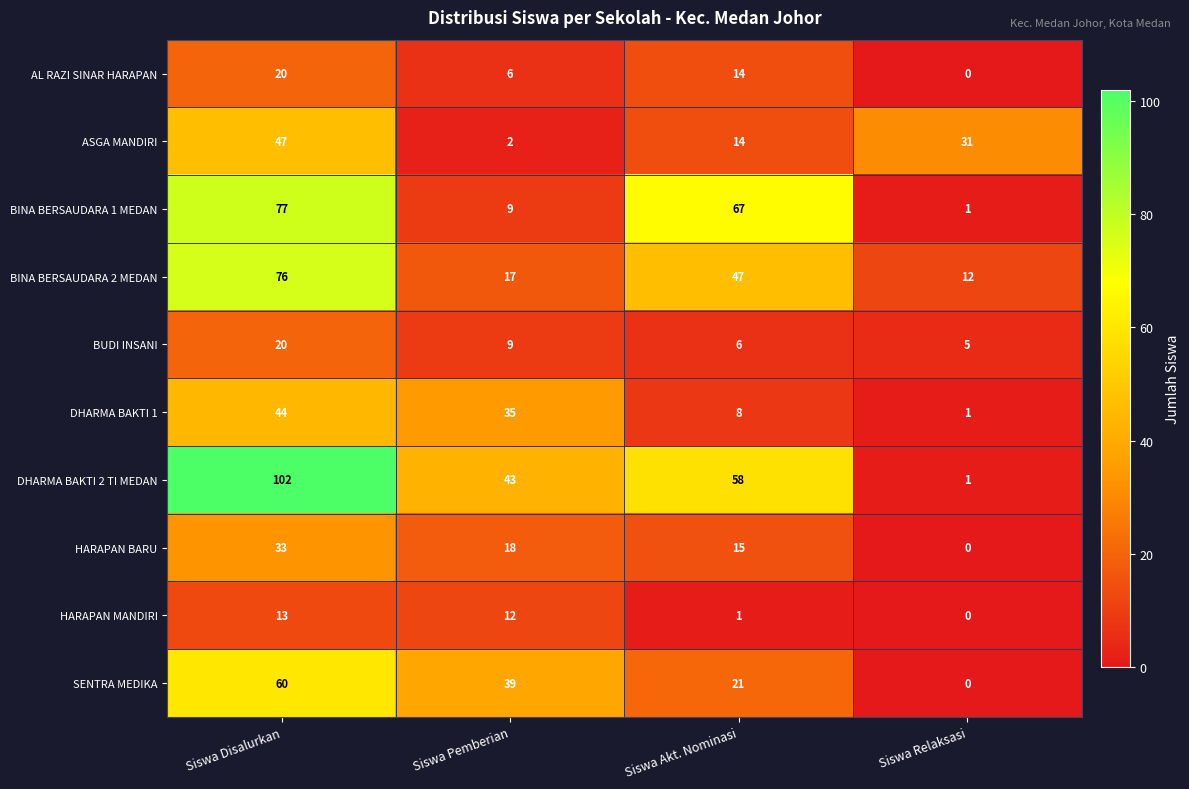

What is the difference between the highest and lowest values at Siswa Relaksasi?

31